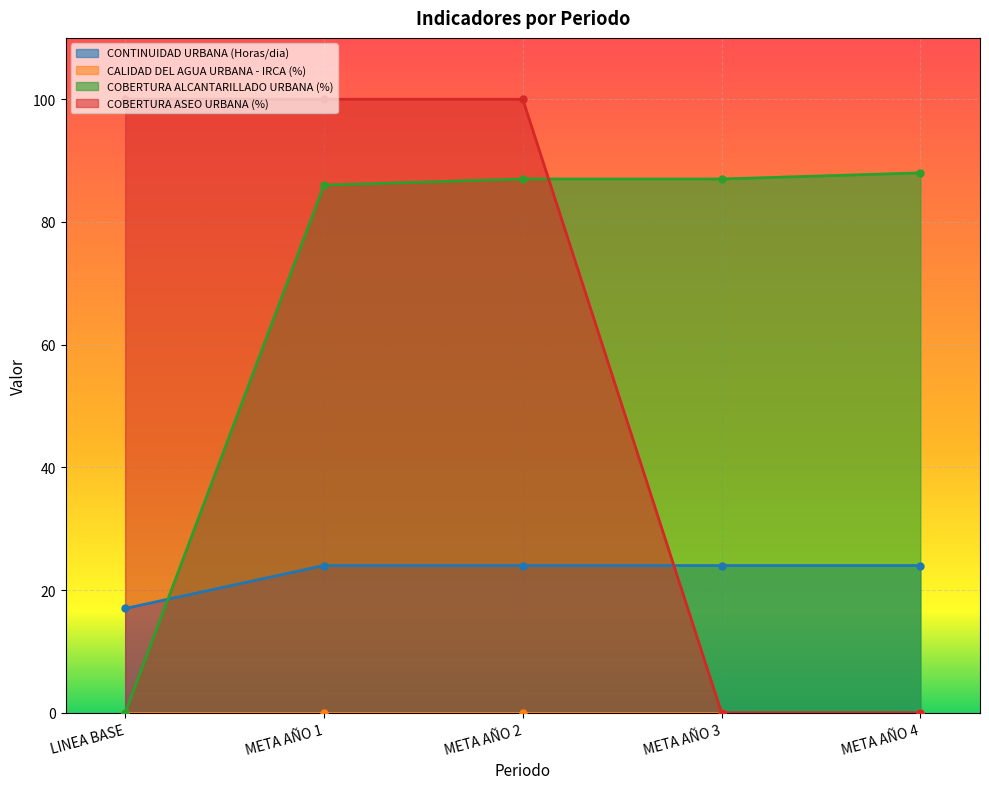

At which label does COBERTURA ALCANTARILLADO URBANA (%) first exceed 87?

META AÑO 4